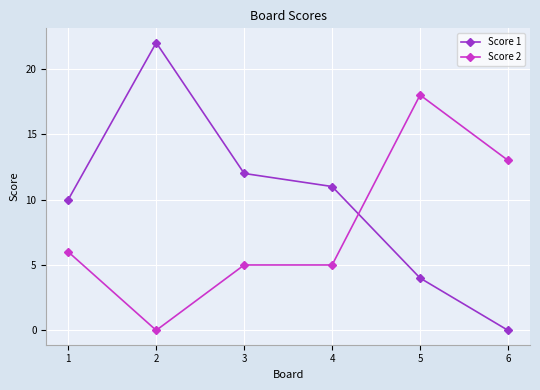

Is the value of Score 1 at 3 greater than the value of Score 2 at 6?

No